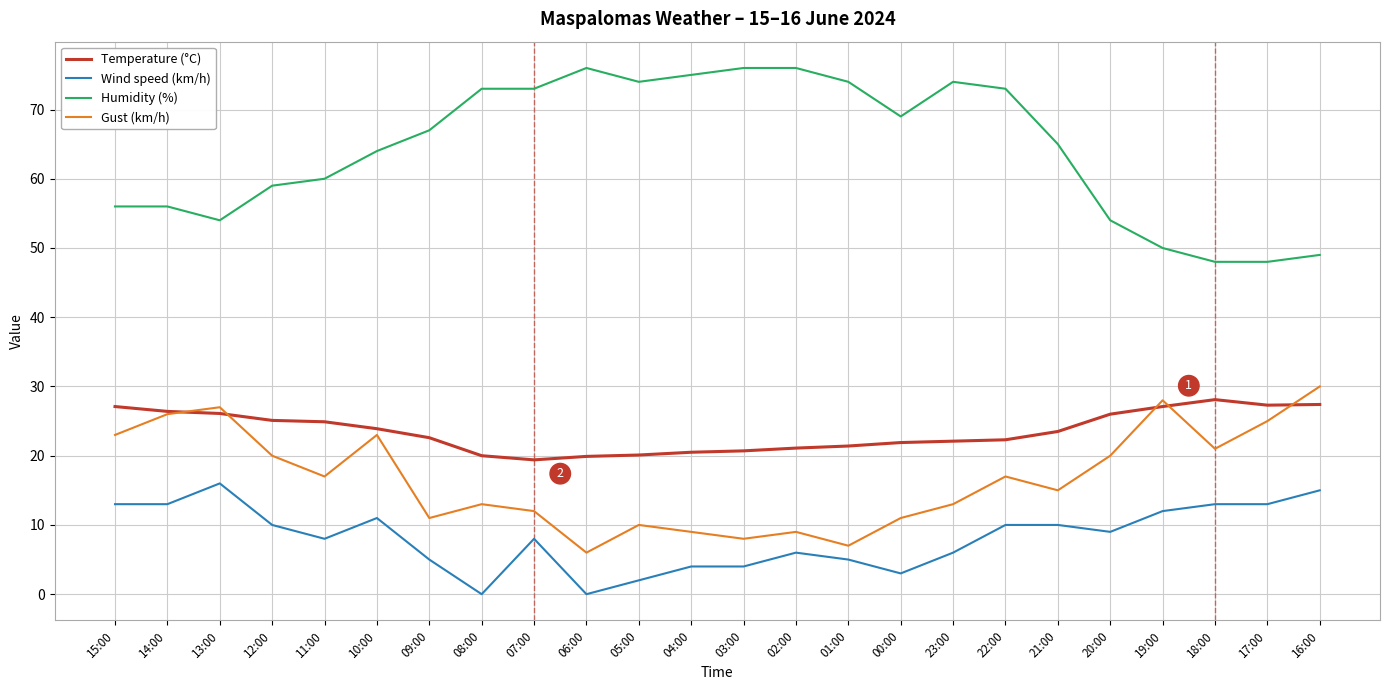

What is the total value across all series at 04:00?

108.5